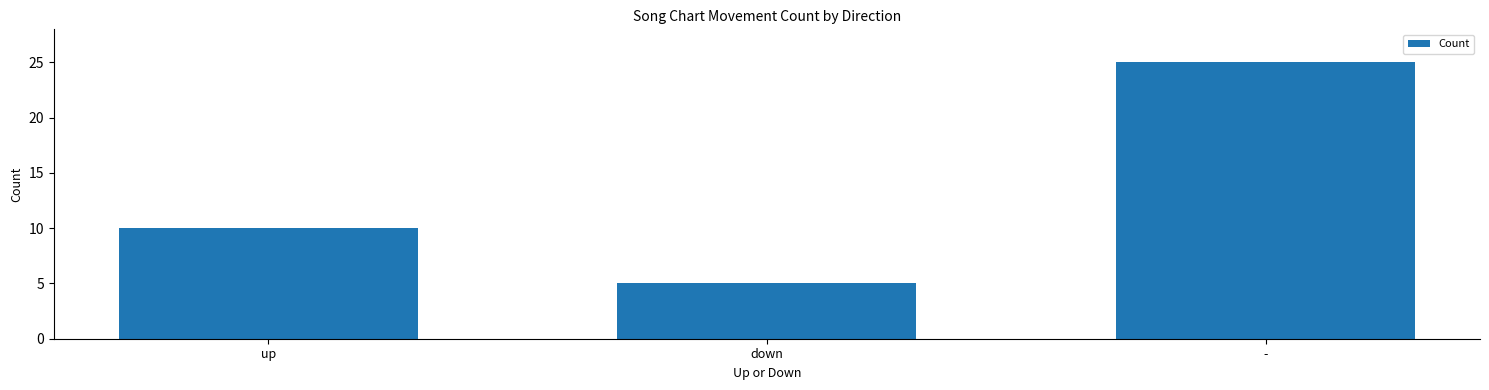

How many data points does each series have?

3